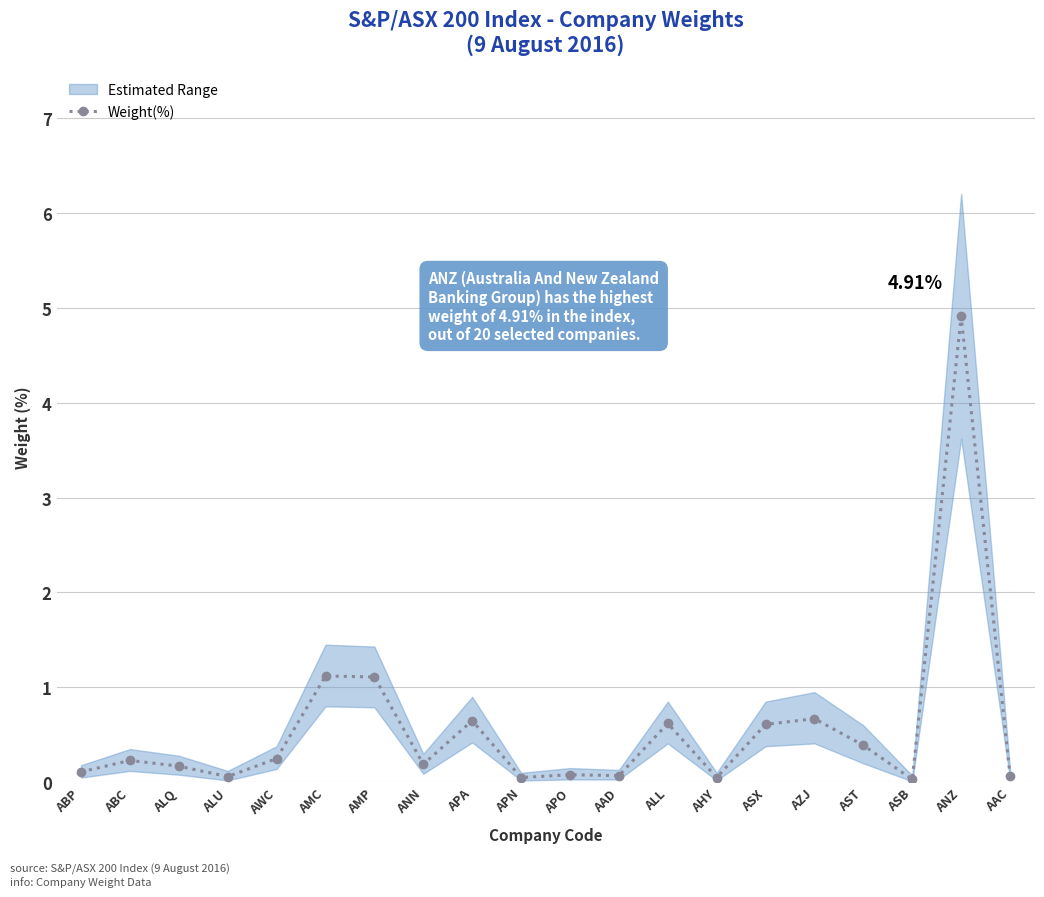

At which category does the data reach its first local peak?

ABC